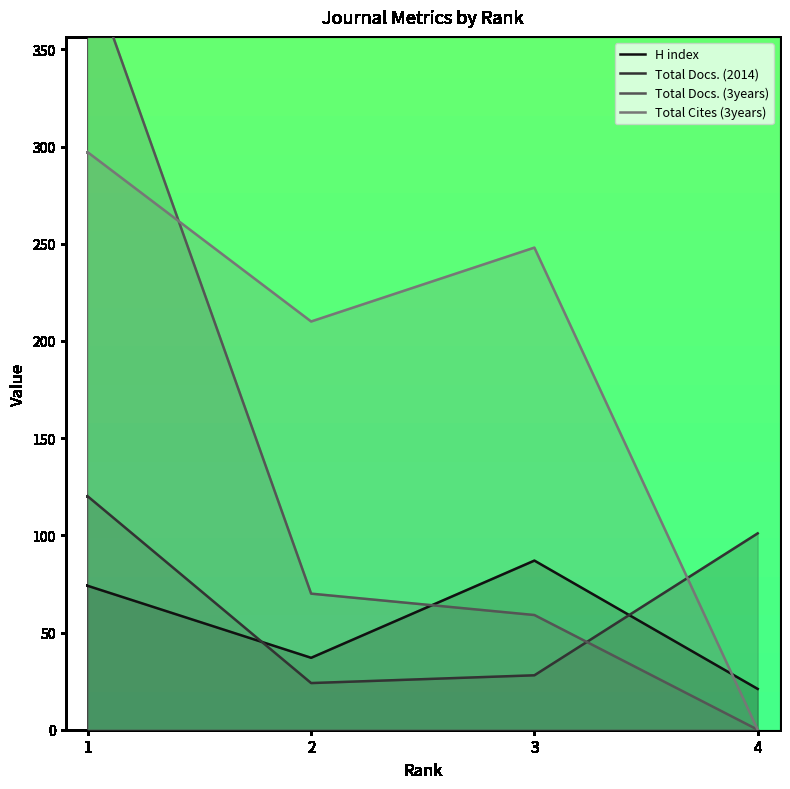

Which category has the highest value in the Total Cites (3years) series?

1